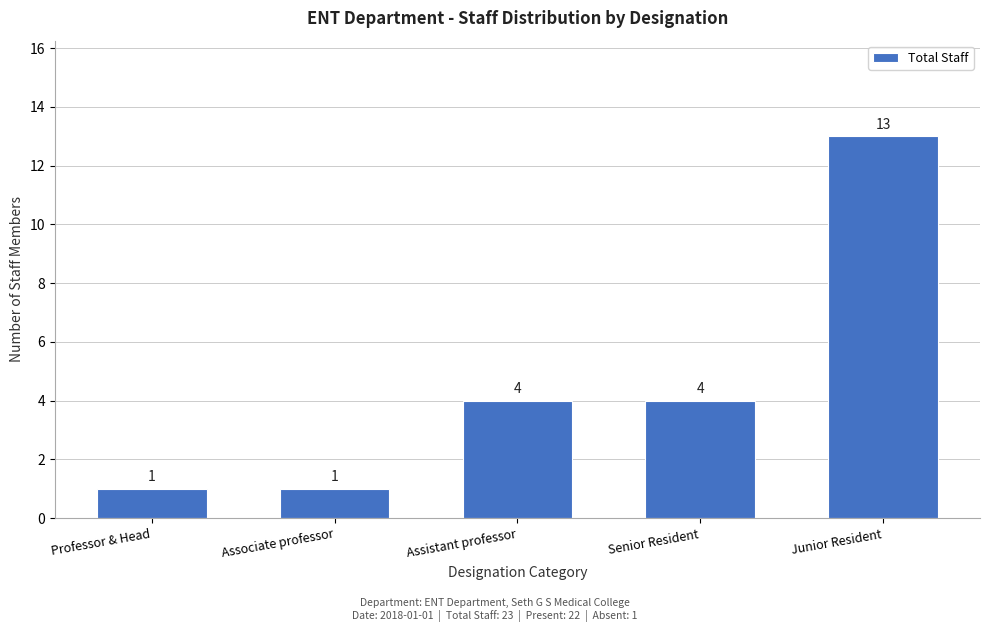

Reading left to right, what are all the values shown in this chart?

Professor & Head=1	Associate professor=1	Assistant professor=4	Senior Resident=4	Junior Resident=13